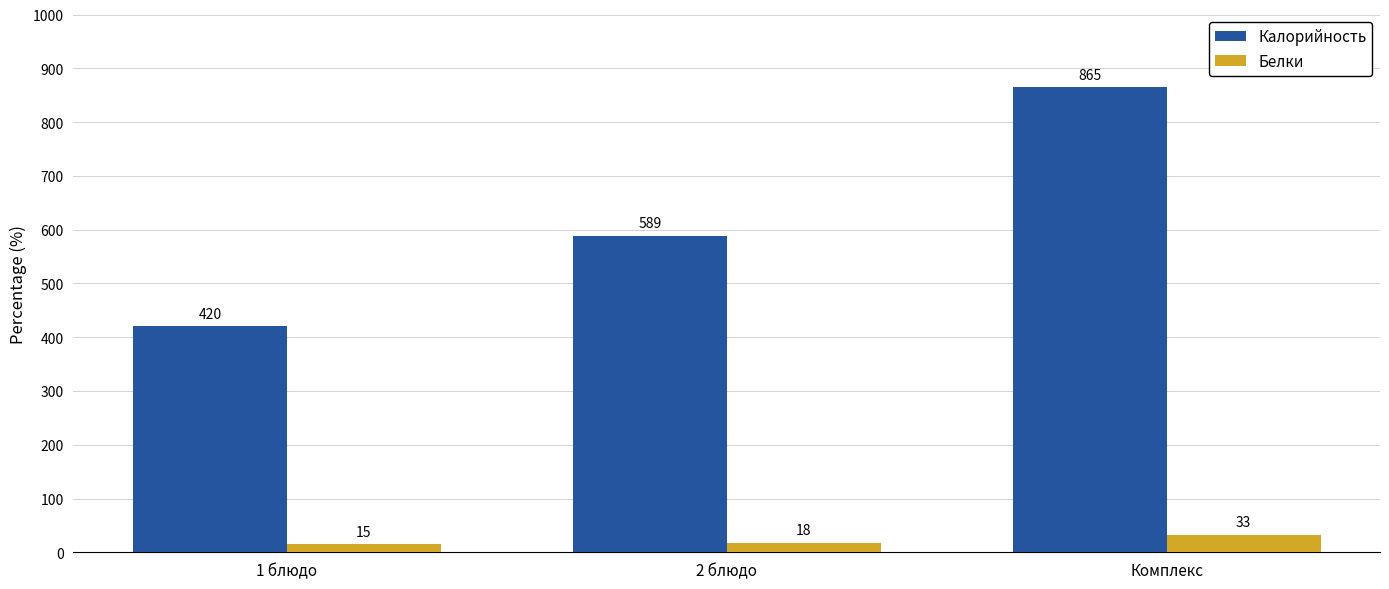

True or false: Белки has a value of 33 at Комплекс.

True